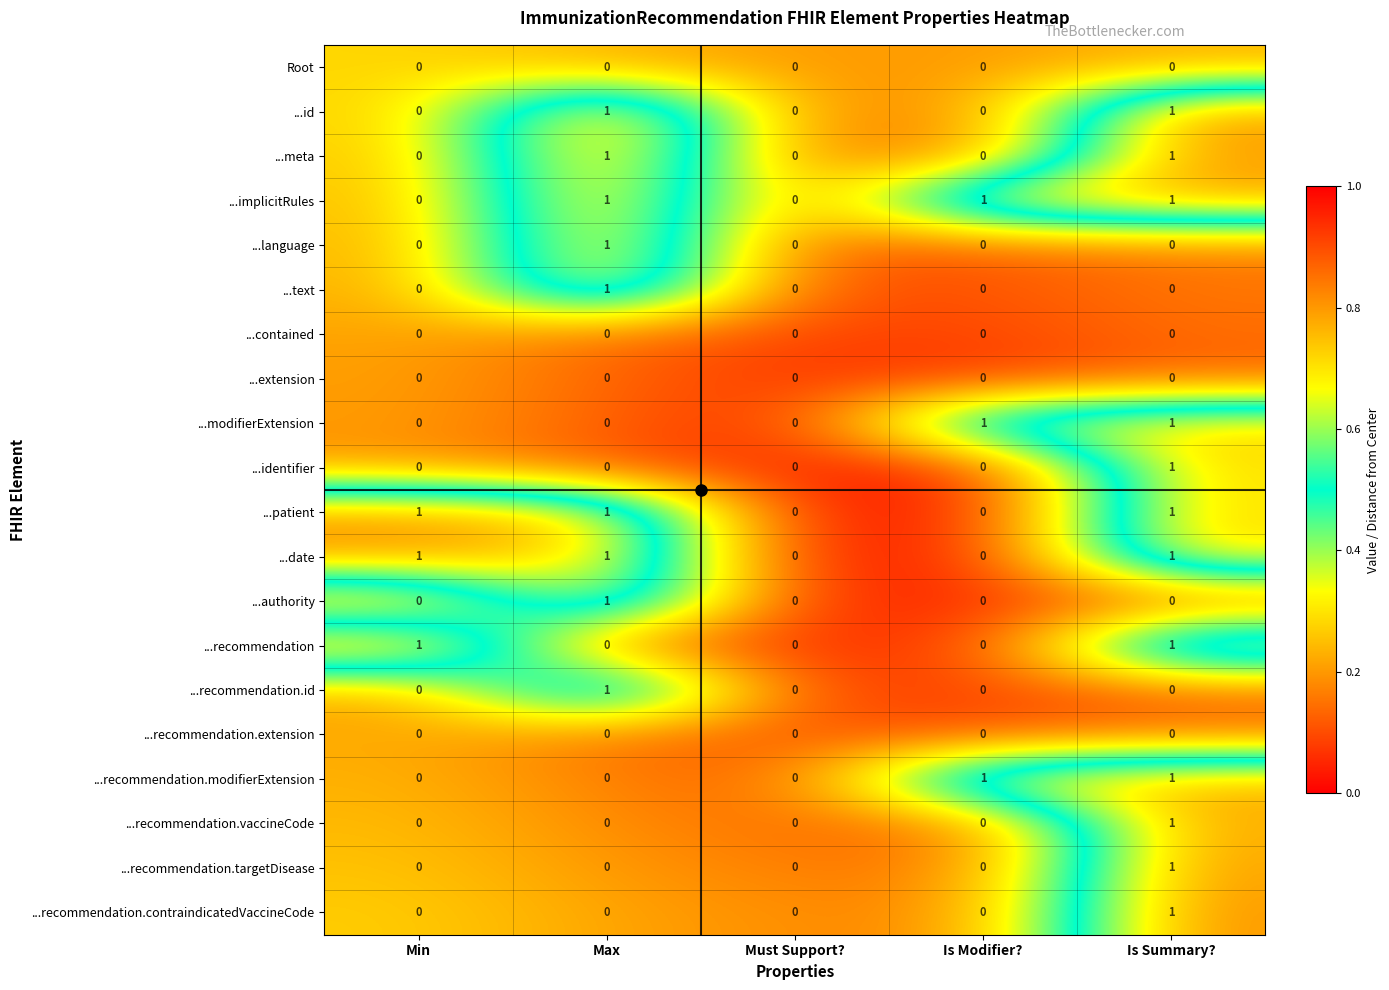

The ...recommendation.modifierExtension series shows 1 at Must Support?. True or false?

False